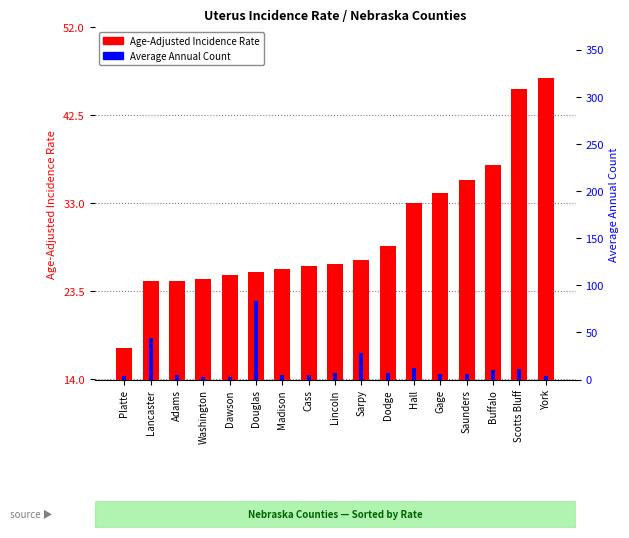

Between Scotts Bluff and Dawson, which is larger?

Scotts Bluff